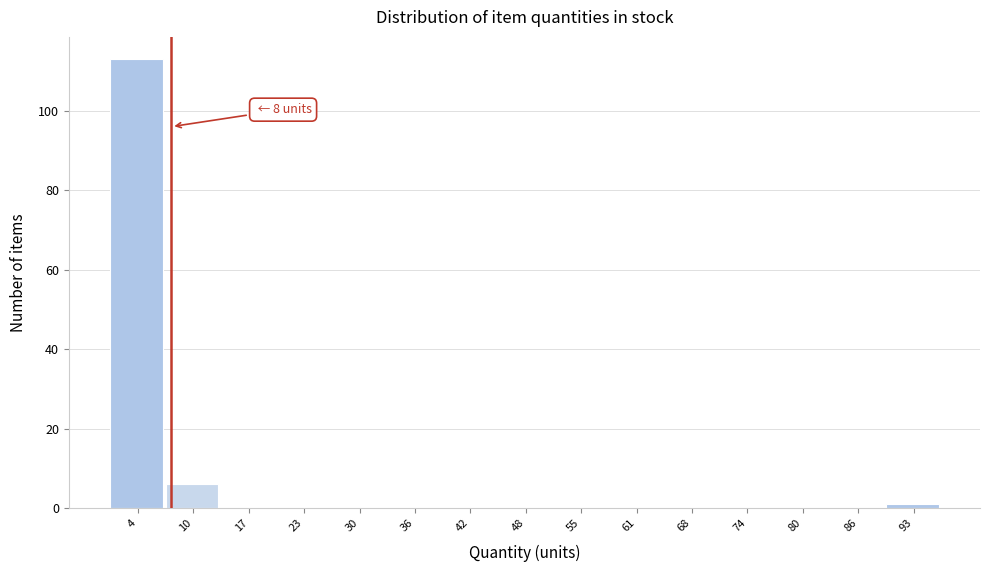

Over which range of the x-axis is the bar tallest?

1 to 7